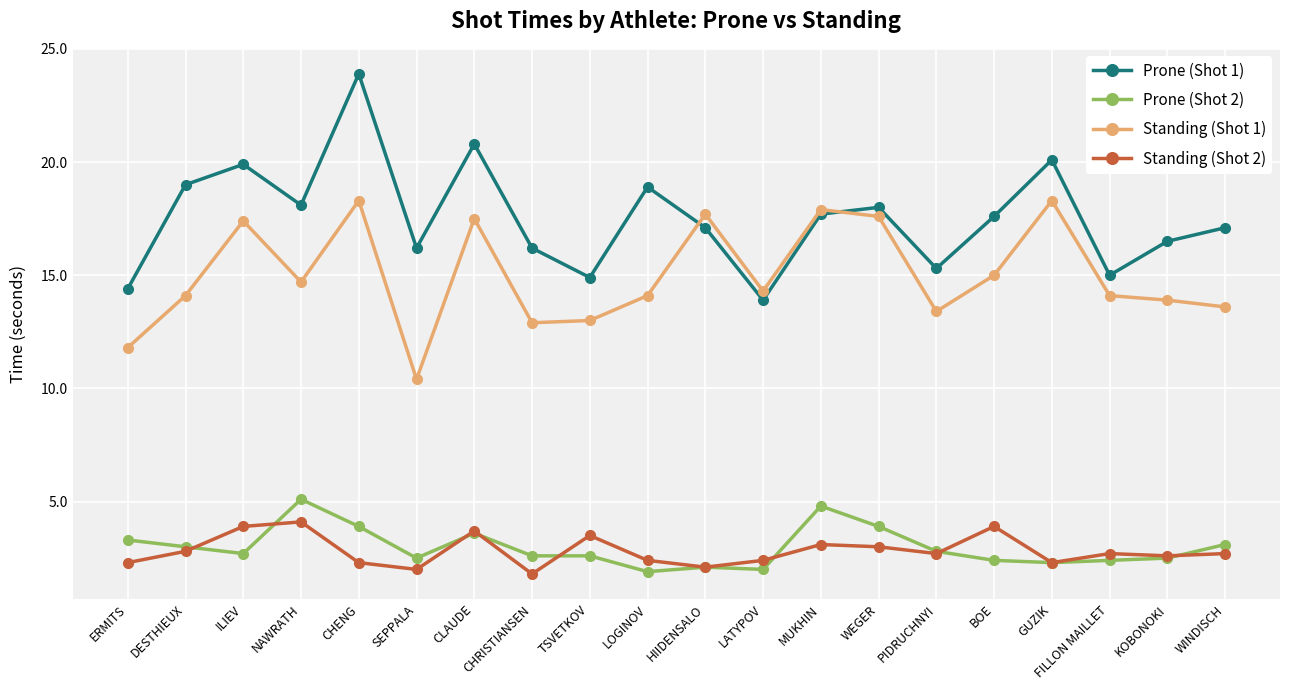

Reading left to right, transcribe all the data shown in this chart.

Prone (Shot 1): 14.4	19.0	19.9	18.1	23.9	16.2	20.8	16.2	14.9	18.9	17.1	13.9	17.7	18.0	15.3	17.6	20.1	15.0	16.5	17.1
Prone (Shot 2): 3.3	3.0	2.7	5.1	3.9	2.5	3.6	2.6	2.6	1.9	2.1	2.0	4.8	3.9	2.8	2.4	2.3	2.4	2.5	3.1
Standing (Shot 1): 11.8	14.1	17.4	14.7	18.3	10.4	17.5	12.9	13.0	14.1	17.7	14.3	17.9	17.6	13.4	15.0	18.3	14.1	13.9	13.6
Standing (Shot 2): 2.3	2.8	3.9	4.1	2.3	2.0	3.7	1.8	3.5	2.4	2.1	2.4	3.1	3.0	2.7	3.9	2.3	2.7	2.6	2.7